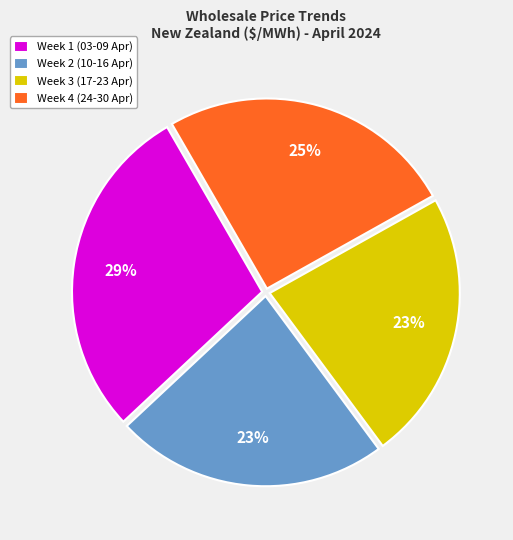

What is the ratio of the value at Week 2 (10-16 Apr) to the value at Week 1 (03-09 Apr)?

0.8